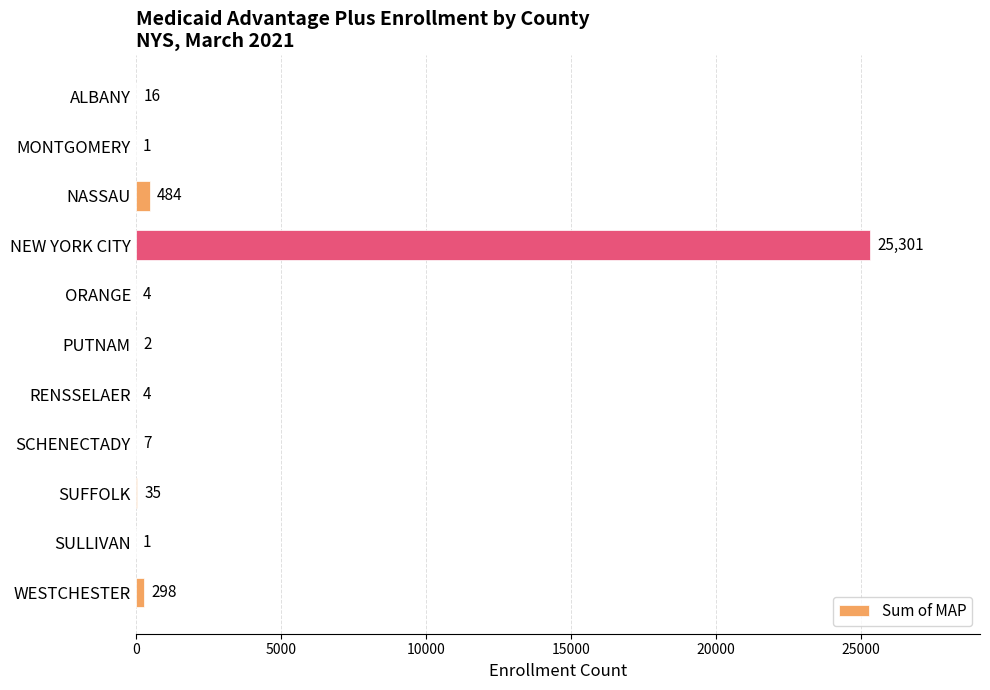

True or false: the data shows 1 at MONTGOMERY.

True